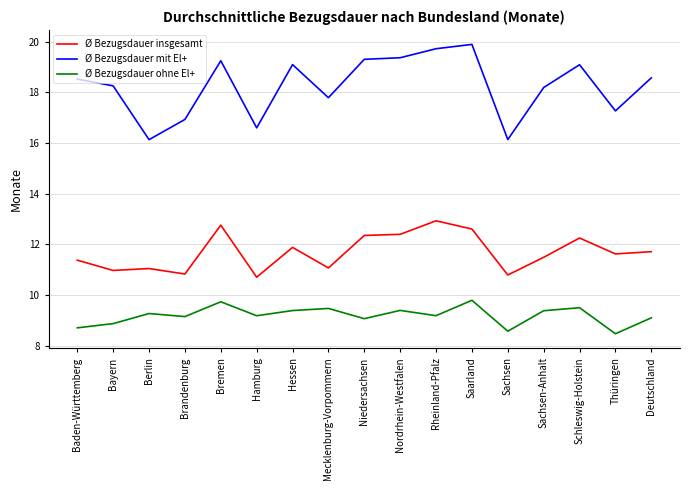

What is the difference between the maximum and minimum values in the Ø Bezugsdauer insgesamt series?

2.2